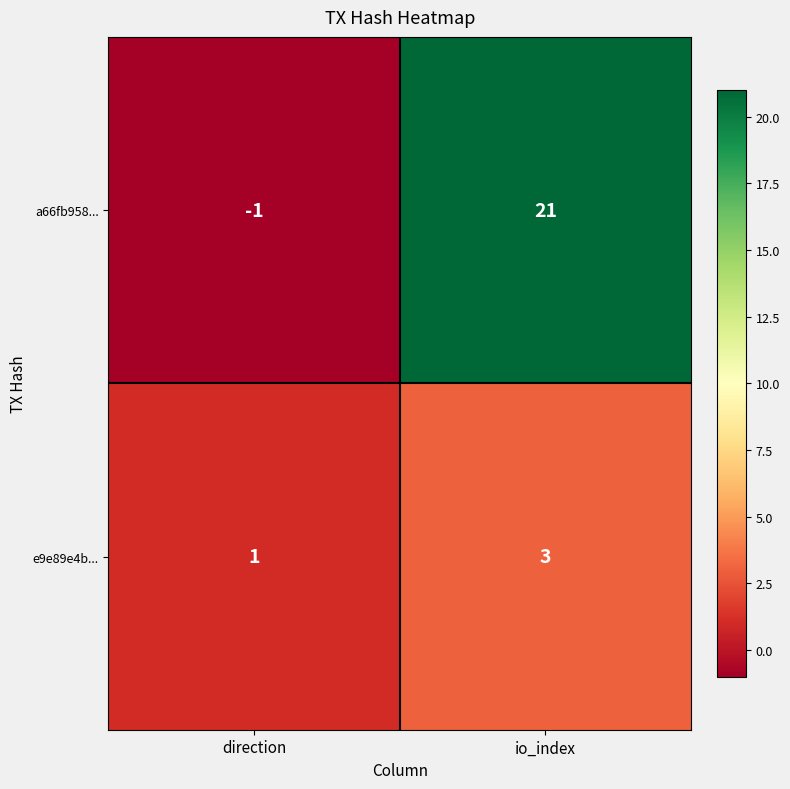

At which label does a66fb958... reach its peak?

io_index